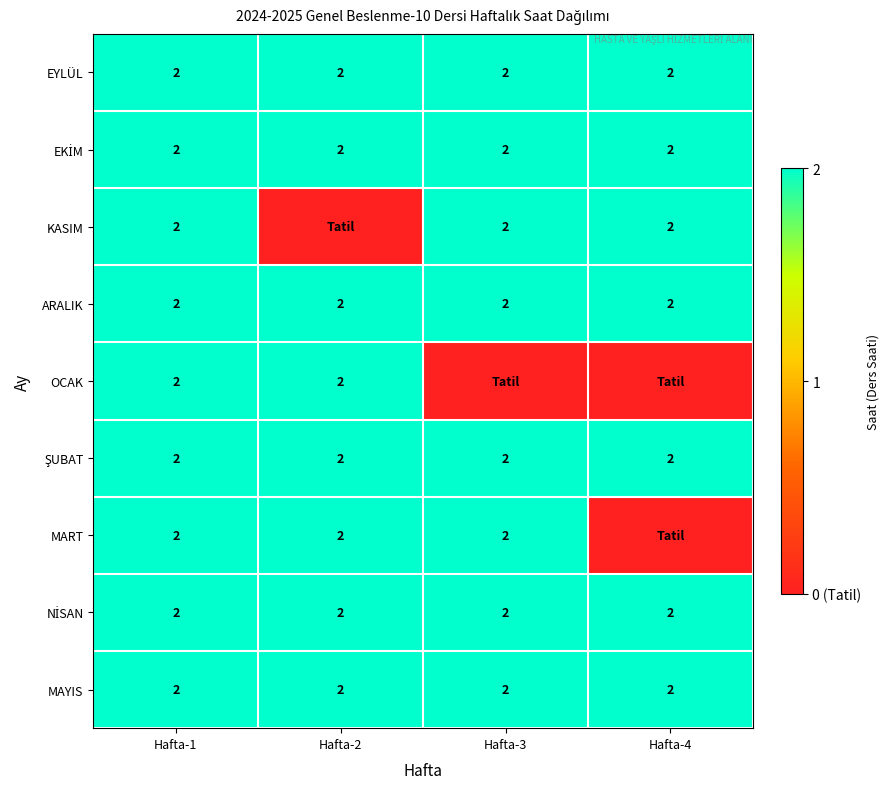

The KASIM series shows 2 at Hafta-1. True or false?

True